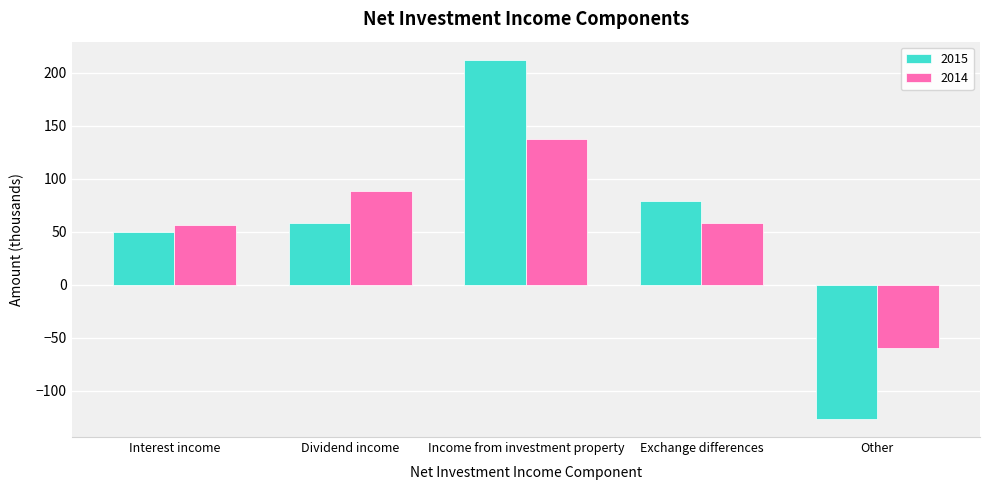

What position from the left is Income from investment property?

3